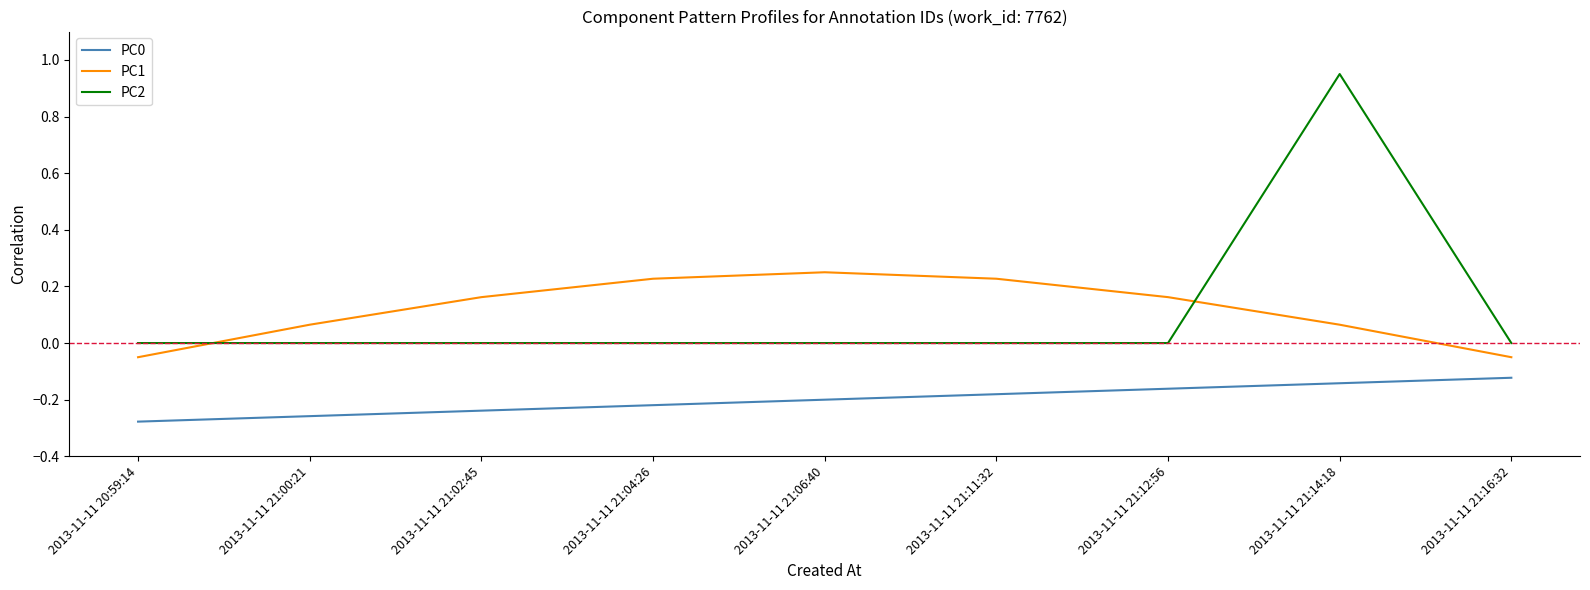

What is the difference between the highest and lowest values at 2013-11-11 21:00:21?

0.3